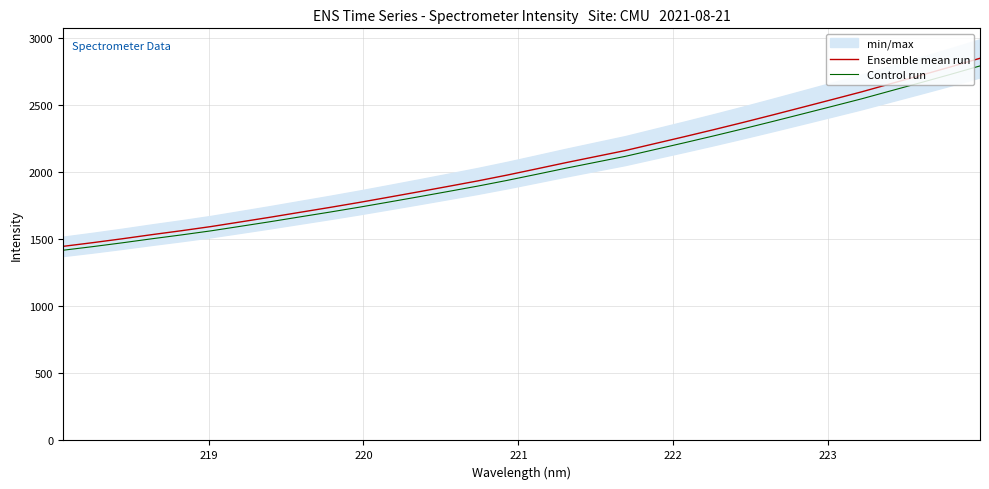

What is the lowest value of the Ensemble mean run series?

1448.5